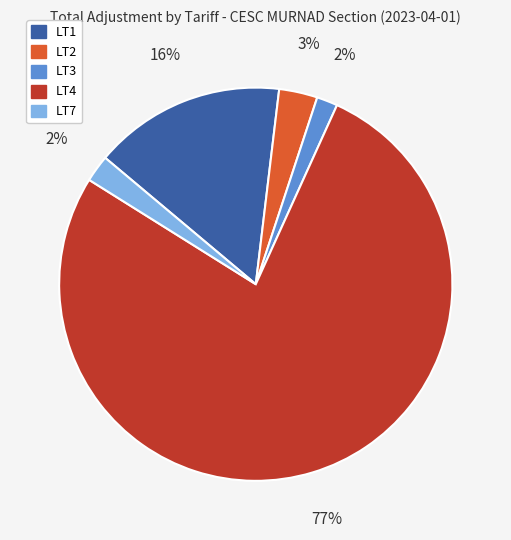

Is it true that LT2 is 9% of the pie?

False